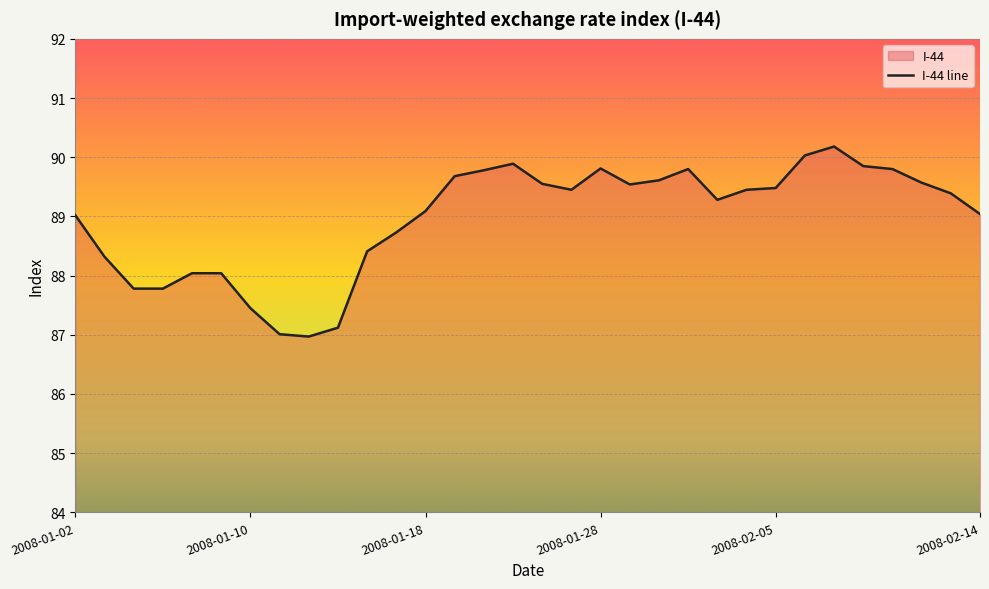

Does the chart display data point markers on the line(s)?

No